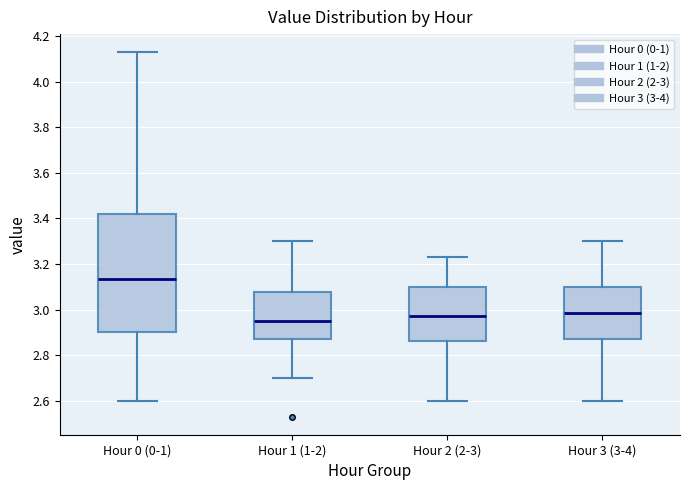

Which box is the tallest, from its lower edge to its upper edge?

Hour 0 (0-1)